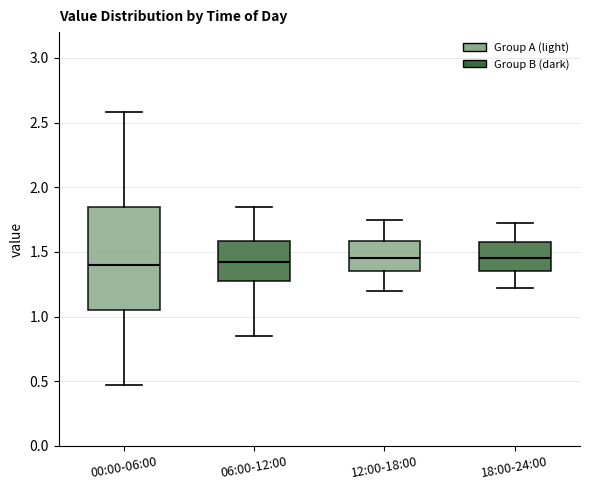

Comparing the boxes themselves (not the whiskers), which one is the tallest?

00:00-06:00